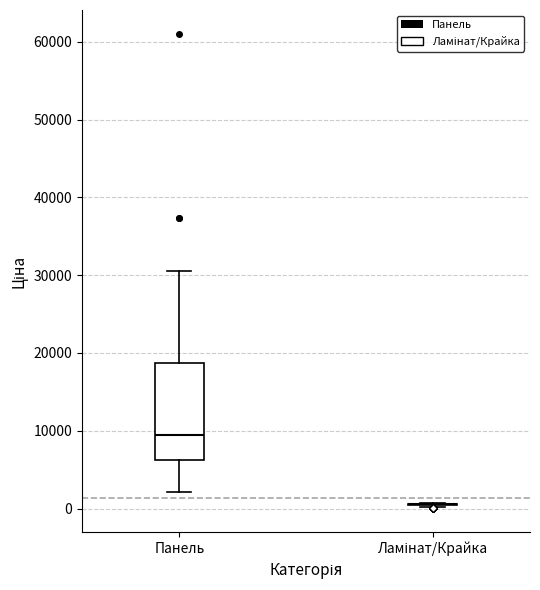

Comparing the boxes themselves (not the whiskers), which one is the tallest?

Панель